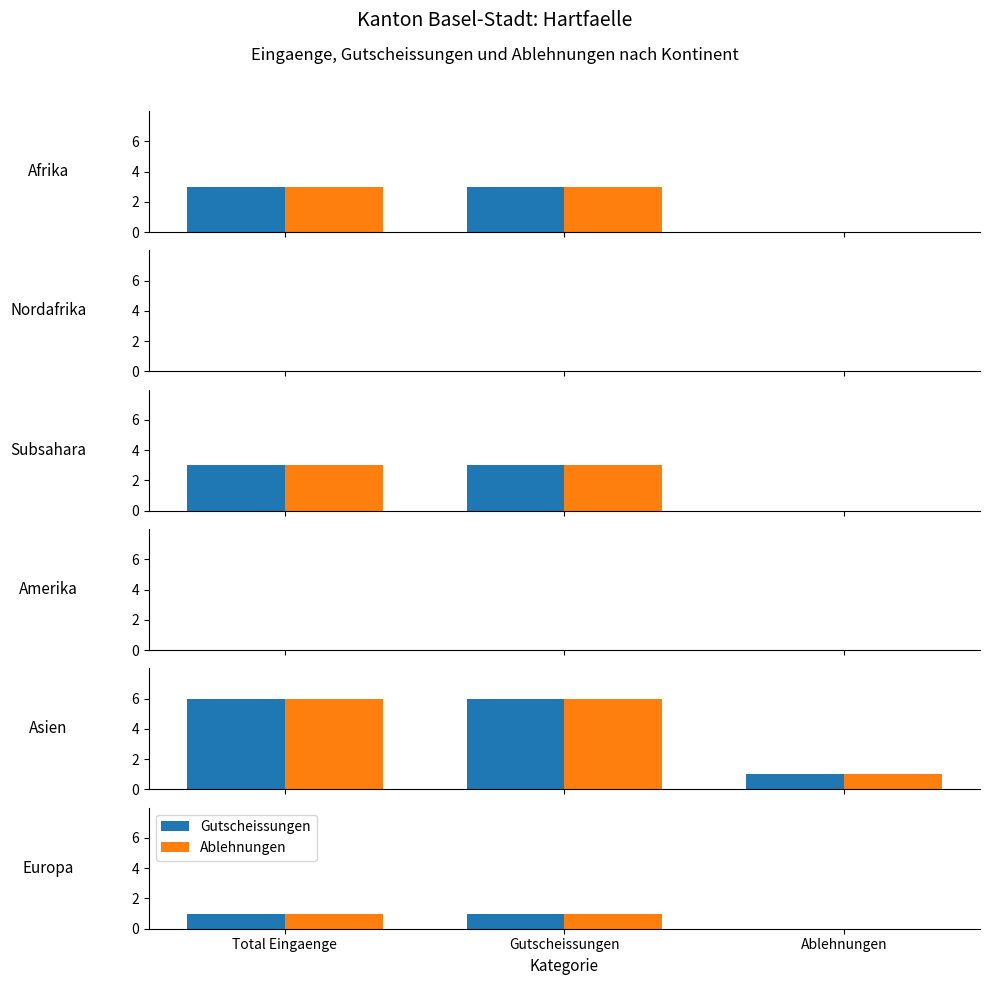

Which category has the lowest value in the Gutscheissungen series?

Ablehnungen